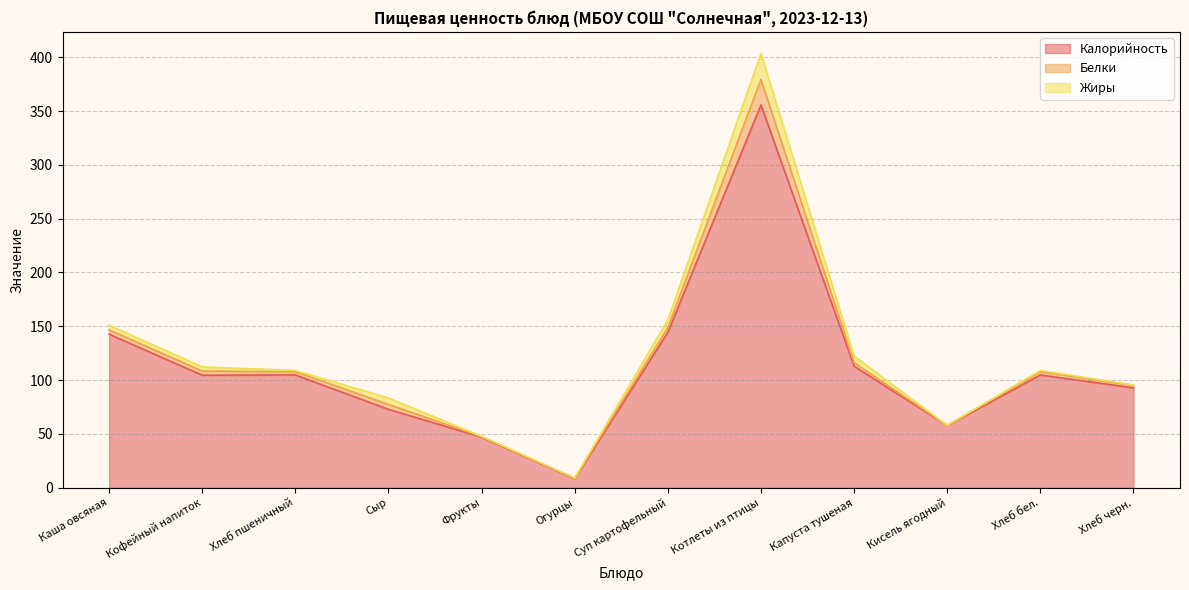

True or false: Жиры and Калорийность cross at least once.

False